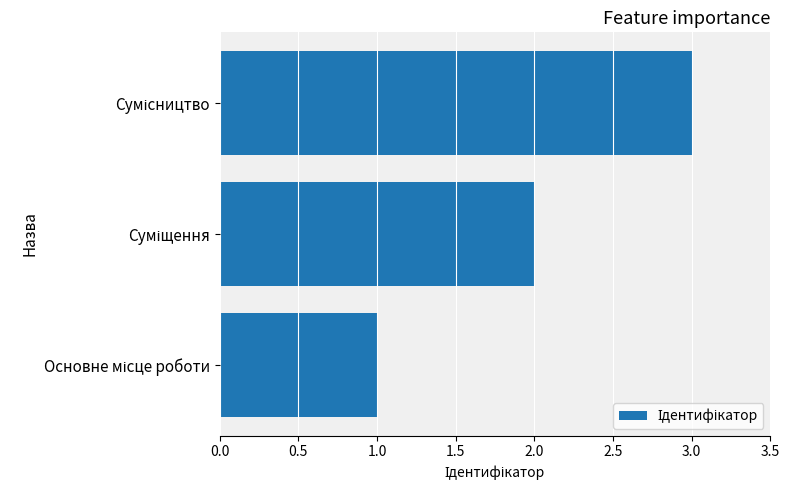

What is the sum of all values?

6